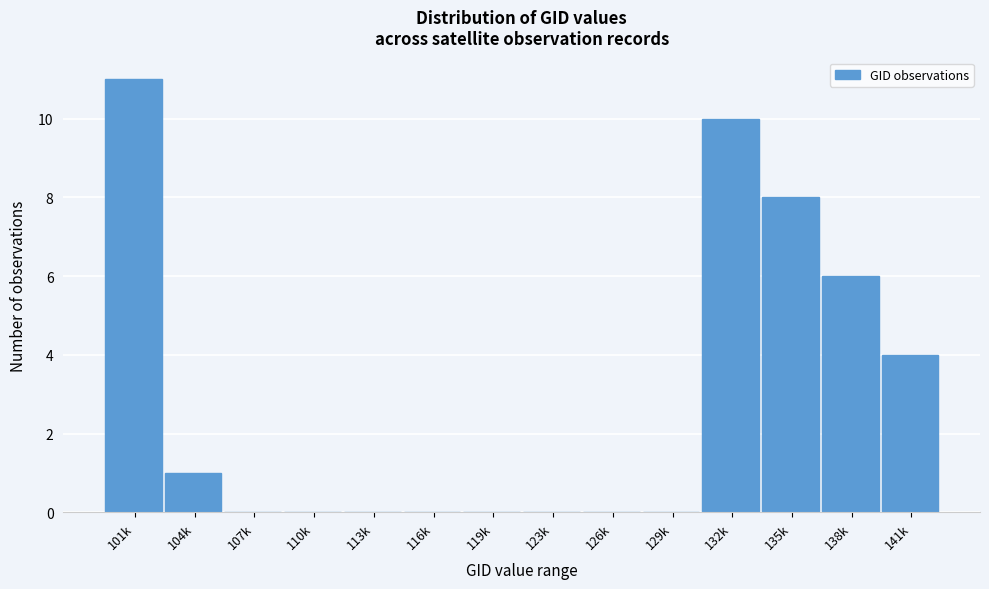

Reading left to right, list all the values displayed in this chart.

101k=11	104k=1	107k=0	110k=0	113k=0	116k=0	119k=0	123k=0	126k=0	129k=0	132k=10	135k=8	138k=6	141k=4